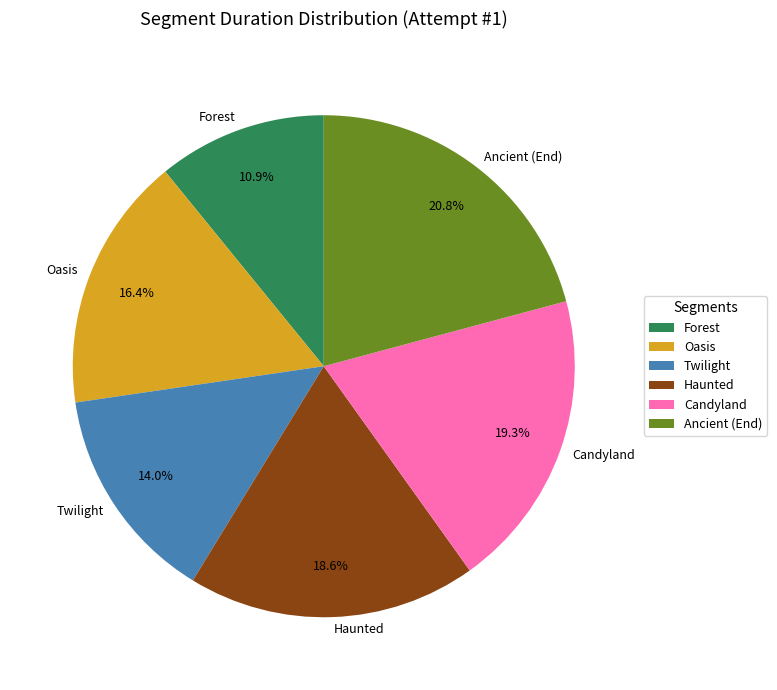

What portion of the pie excludes Forest?

89.1%